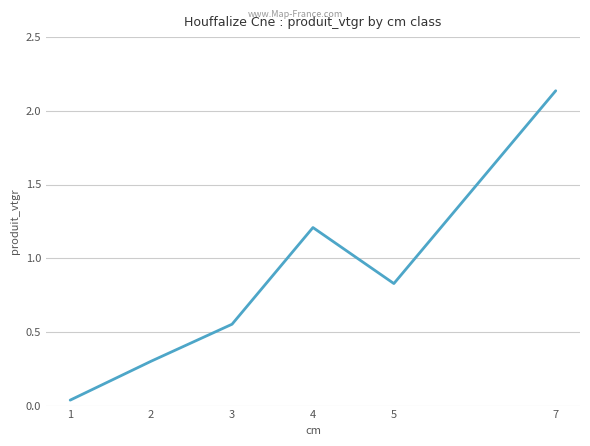

Rank the categories by value from highest to lowest.

7, 4, 5, 3, 2, 1